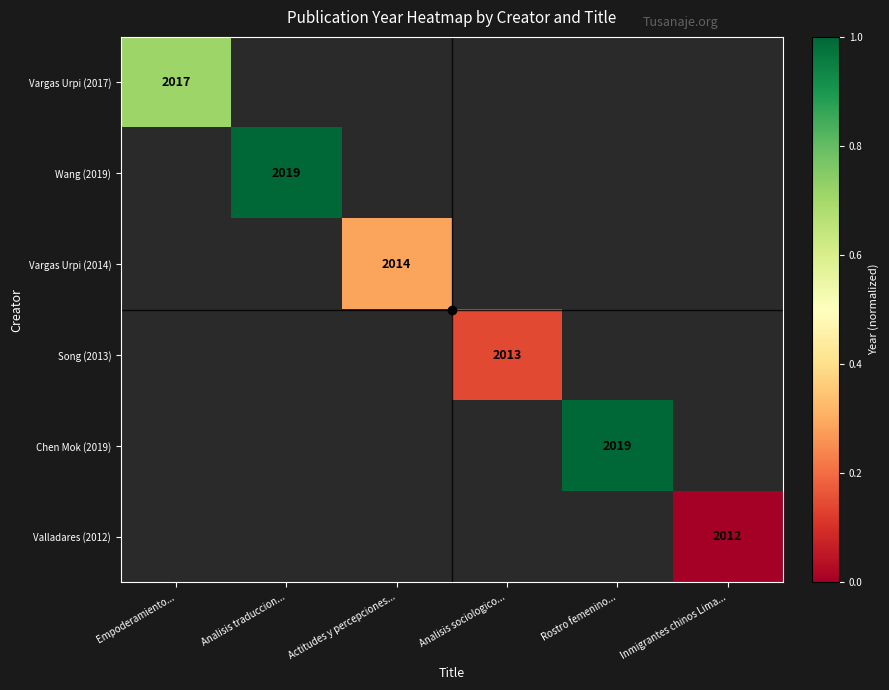

At how many categories does at least one series exceed 0?

5